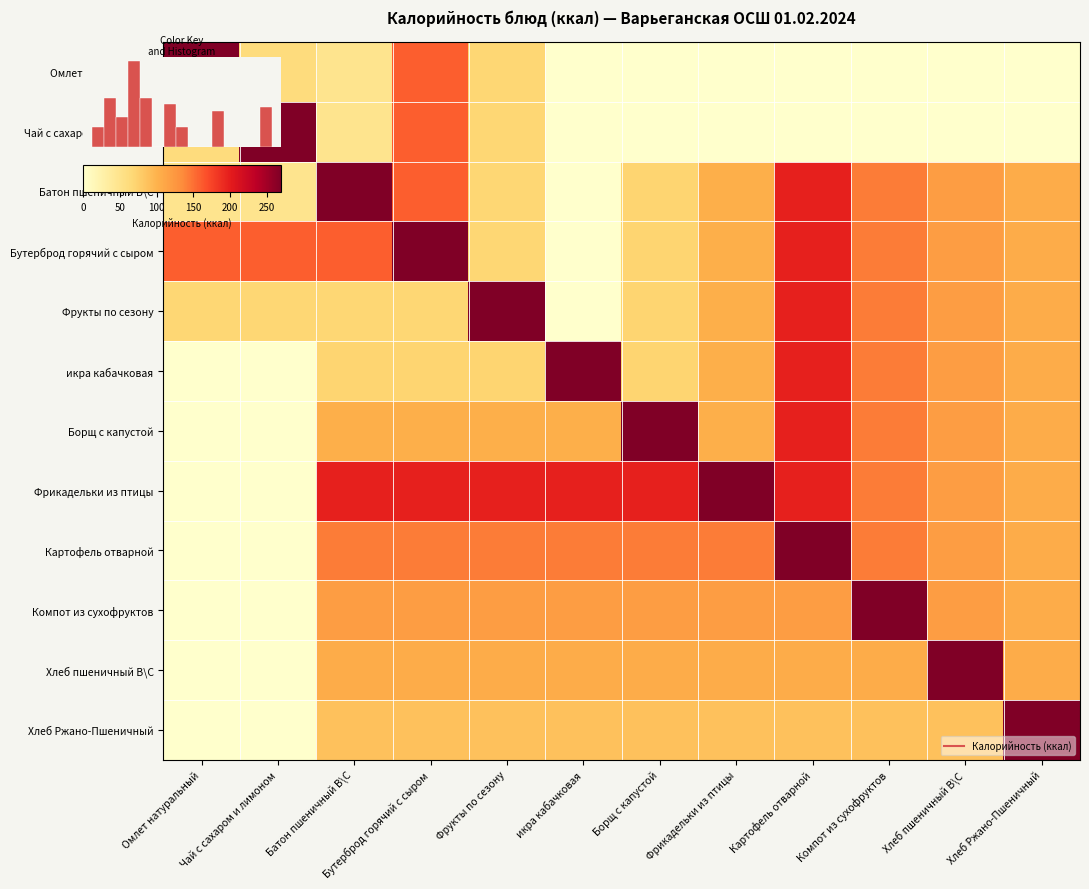

Where does the Хлеб пшеничный В\С series first go above 105?

Батон пшеничный В\С